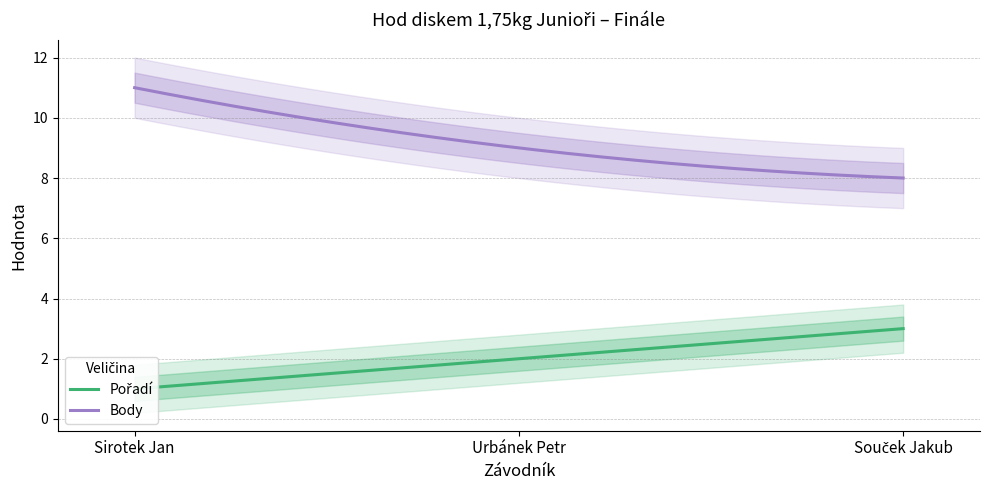

Reading left to right, transcribe all the data shown in this chart.

Pořadí: Sirotek Jan=1	Urbánek Petr=2	Souček Jakub=3
Body: Sirotek Jan=11	Urbánek Petr=9	Souček Jakub=8